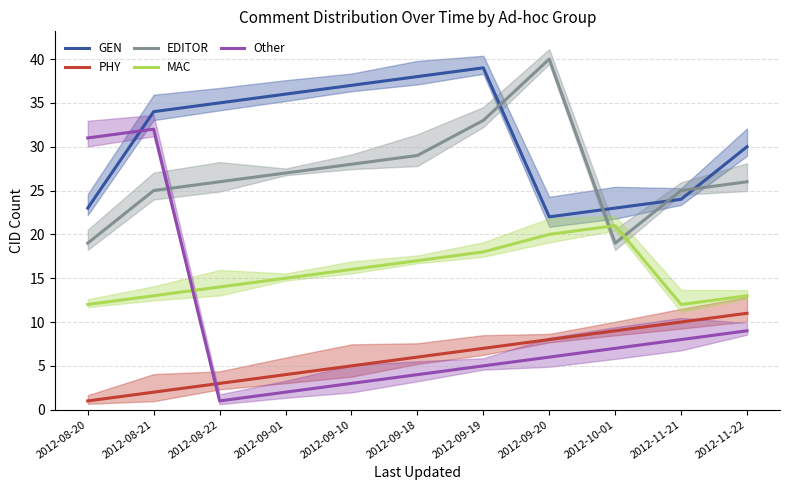

At which label is Other closest to 16?

2012-11-22